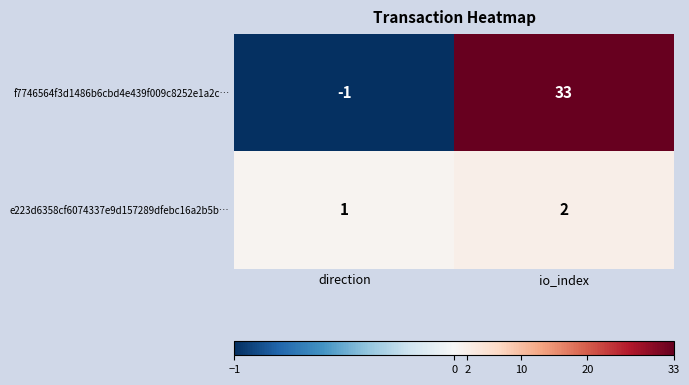

What is the difference between the highest and lowest values at direction?

2